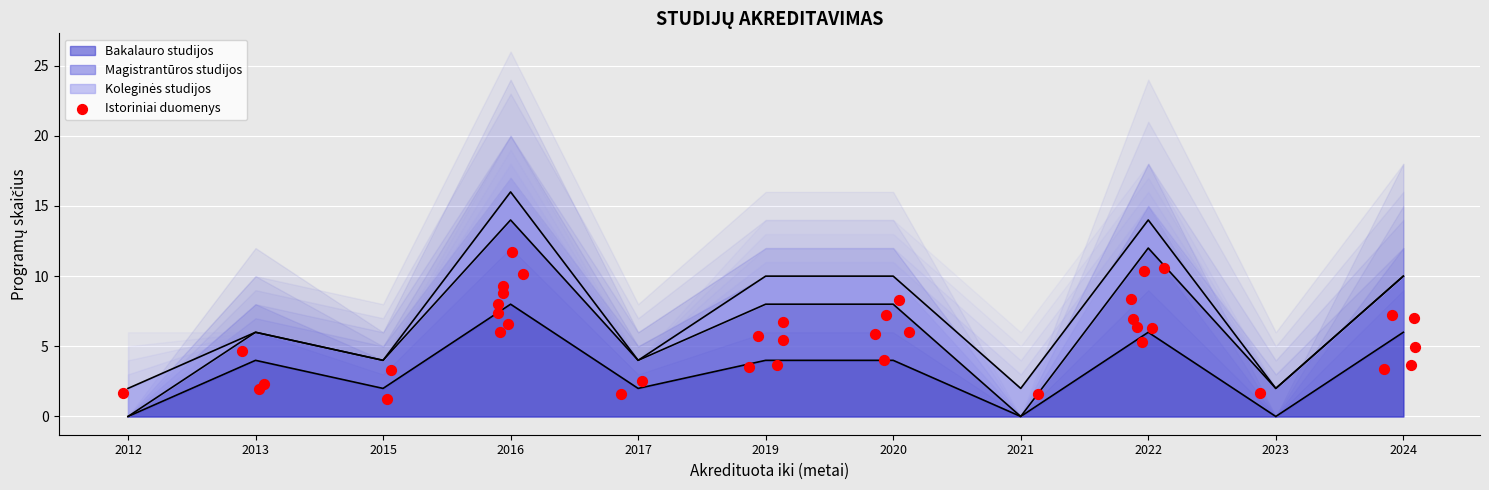

Which series has the largest total across all categories?

Bakalauro studijos